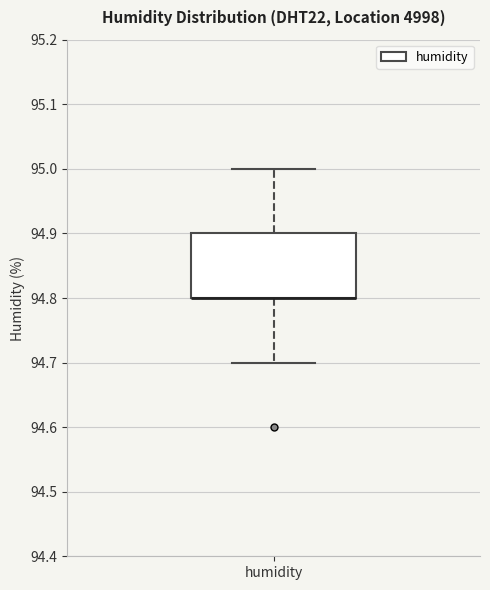

Where is the lower edge of the box for humidity on the y-axis? The values are not printed on the chart, so give them approximately, as read against the axis.

94.8